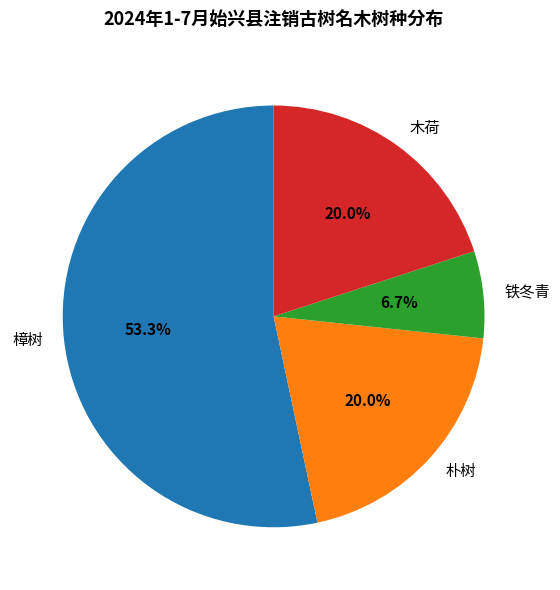

What is the smallest slice in the pie chart?

铁冬青